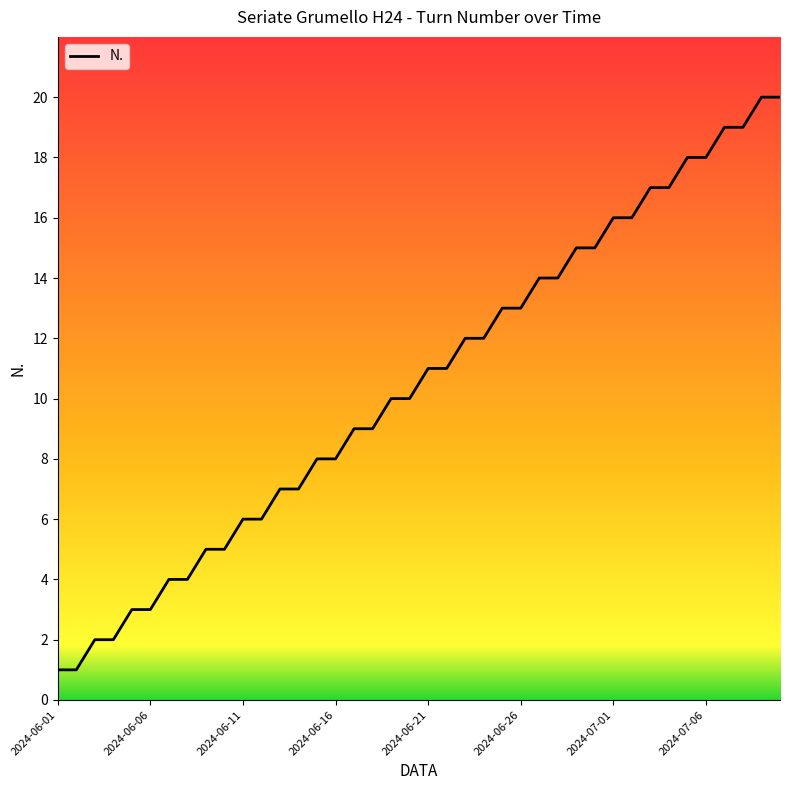

What is the value of the 30th point from the left?

15